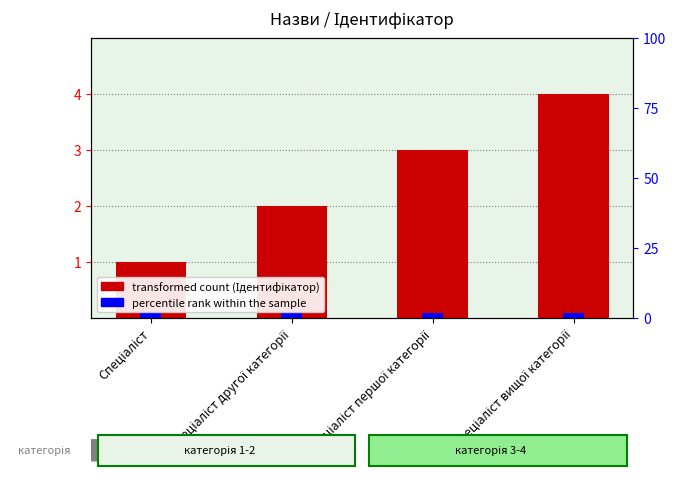

Rank the categories by value from lowest to highest.

Спеціаліст, Спеціаліст другої категорії, Спеціаліст першої категорії, Спеціаліст вищої категорії